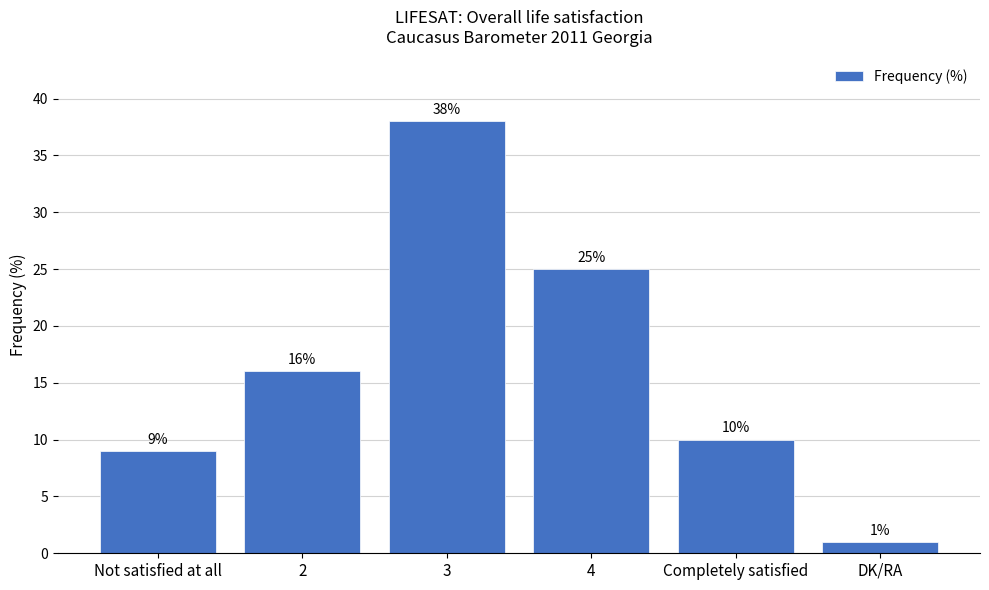

What is the label of the 5th bar from the right?

2